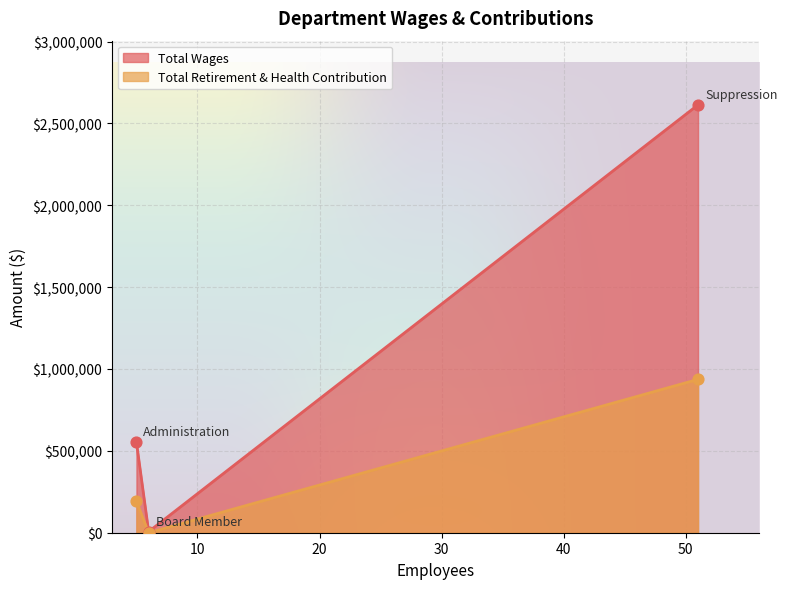

Which series has the largest total across all categories?

Total Wages